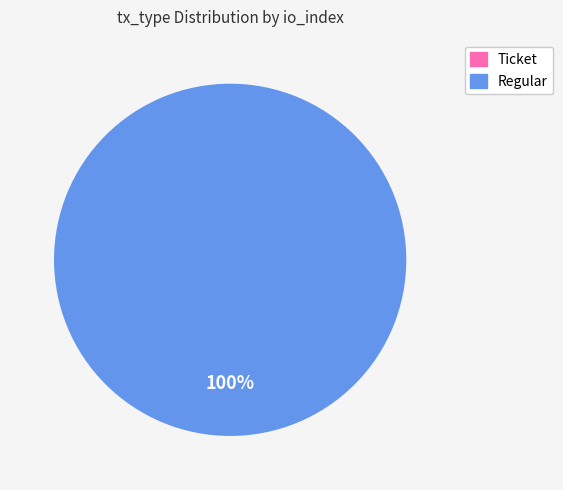

Which slice is the largest?

Regular